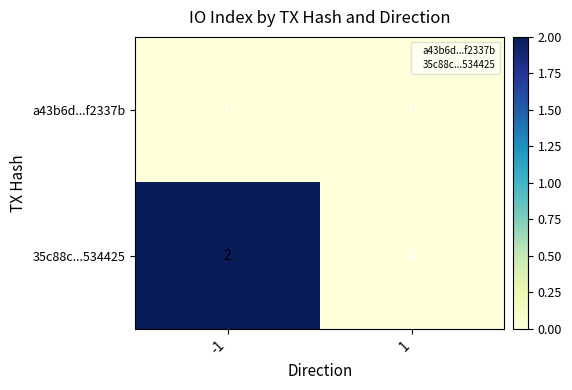

Which category has the highest value across all series?

-1